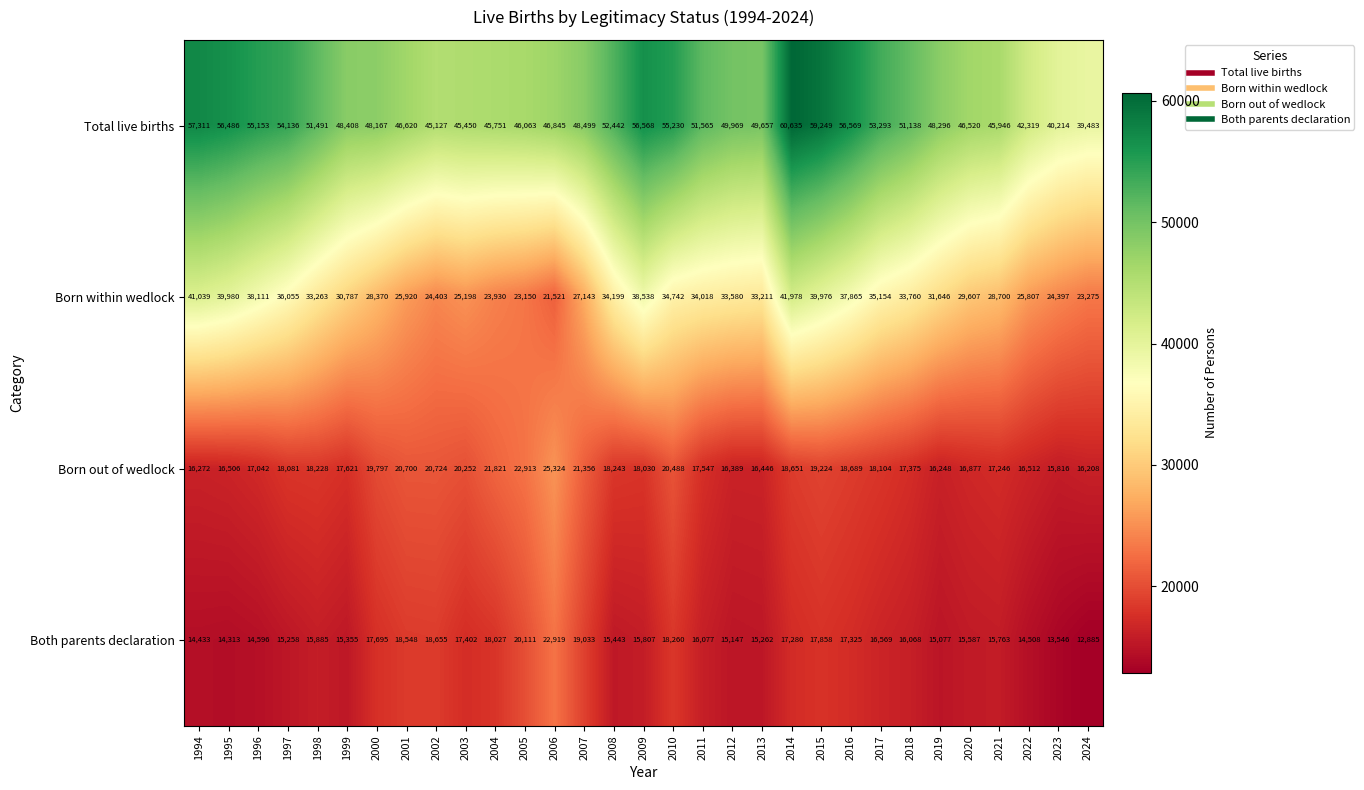

At which category does the chart reach its minimum across all series?

2024